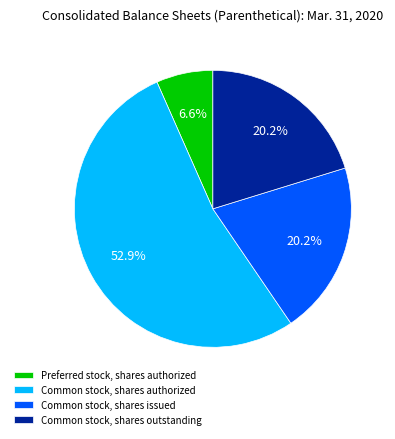

To the nearest percent, what is the average slice percentage?

25%